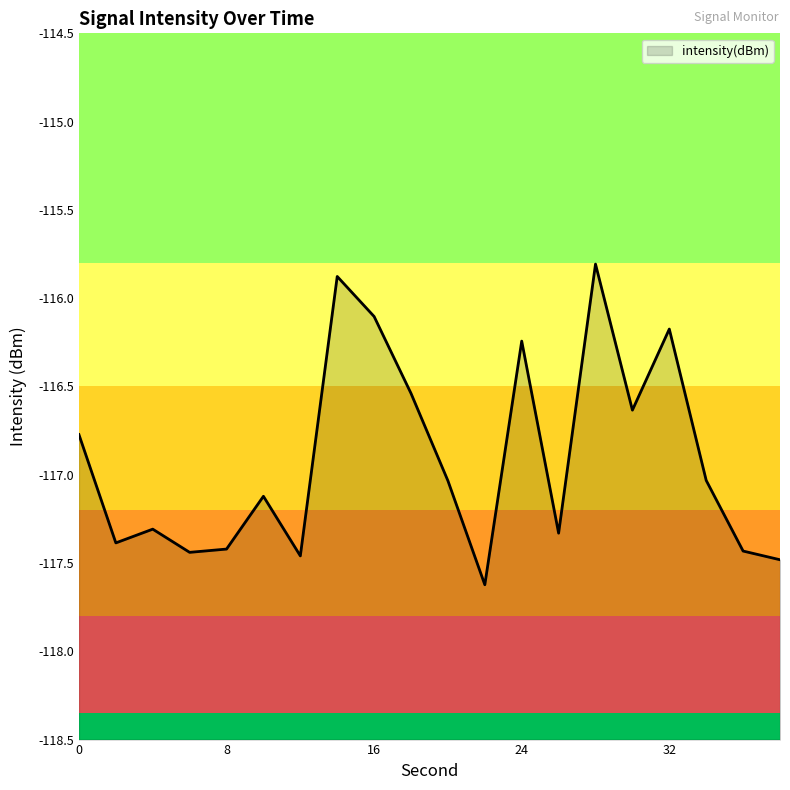

How many points are lower than both their immediate neighbors (excluding endpoints)?

6